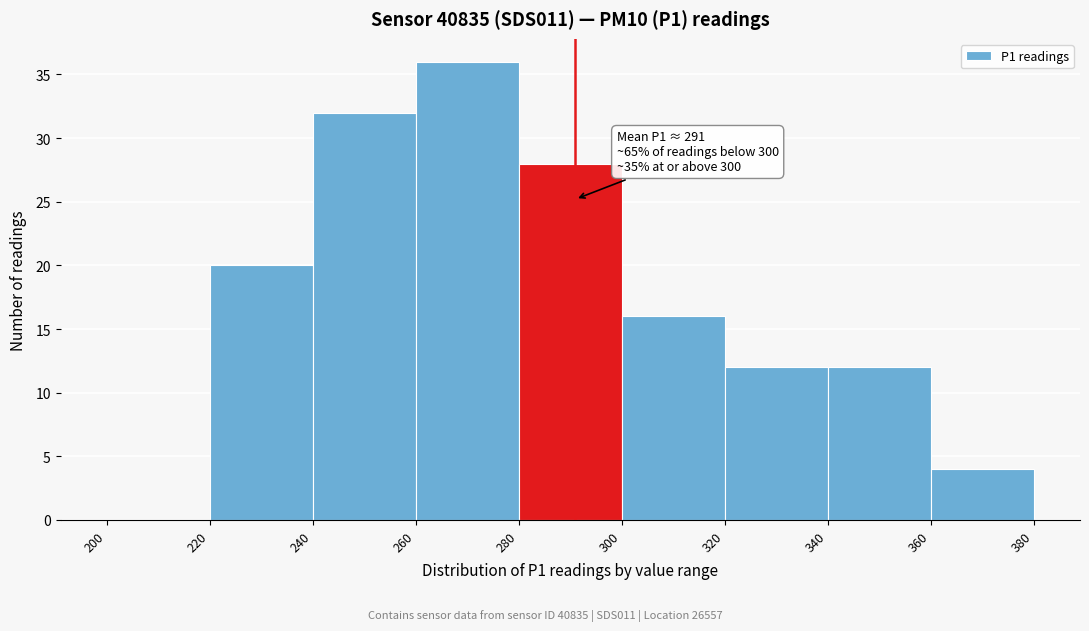

Over which range of the x-axis is the bar tallest?

260 to 280